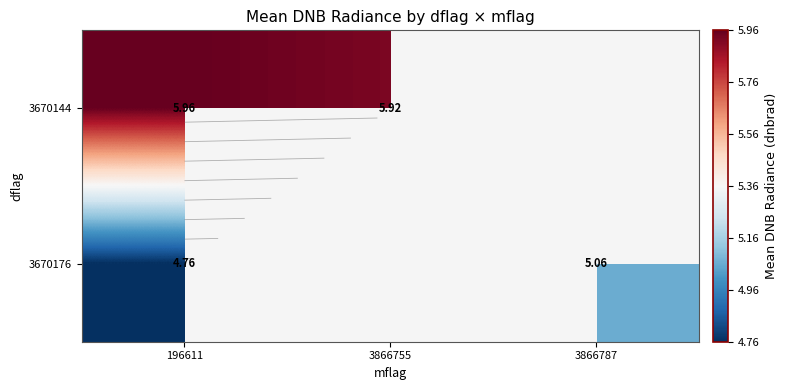

At 196611, list the series in order from largest to smallest.

3670144, 3670176